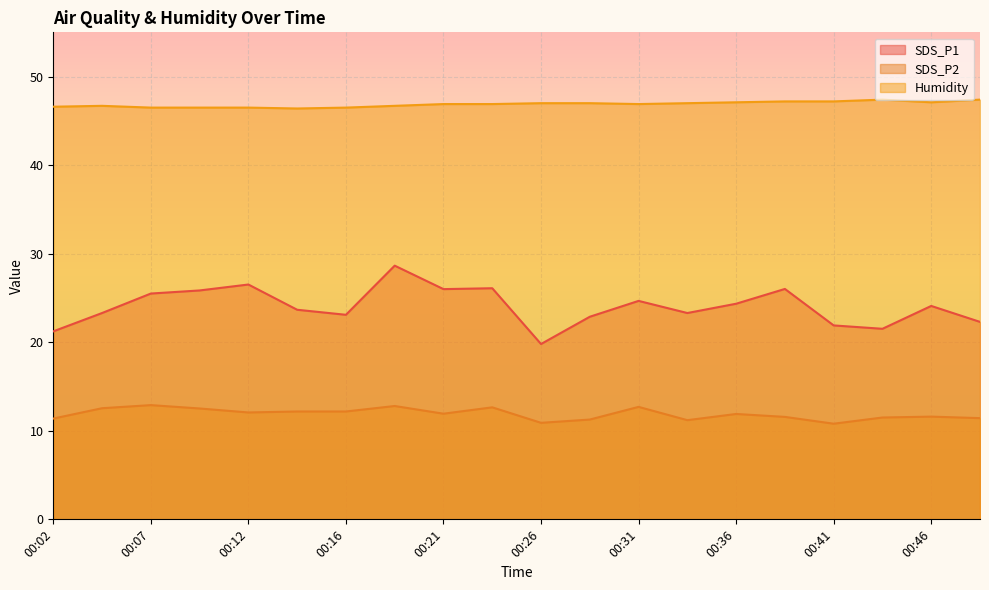

What is the approximate value of SDS_P1 at 00:46?

24.1